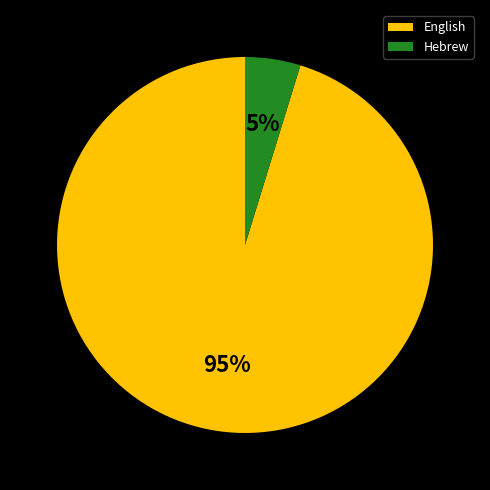

Rank the categories by value from lowest to highest.

Hebrew, English